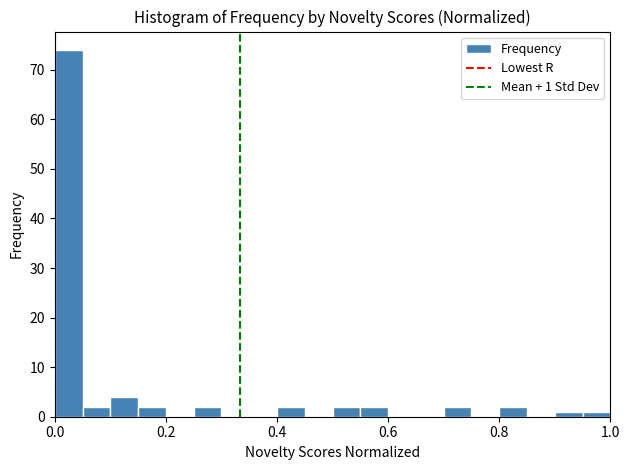

Around what value on the x-axis is the tallest bar? Give the approximate position of its centre, as read against the axis.

0.02